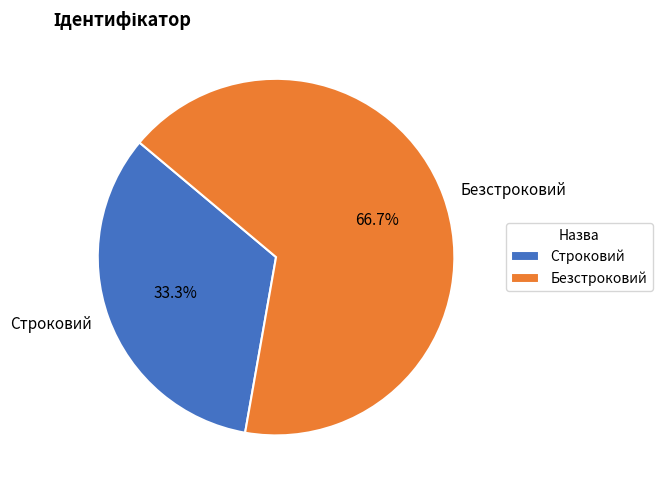

How many slices are in this pie chart?

2